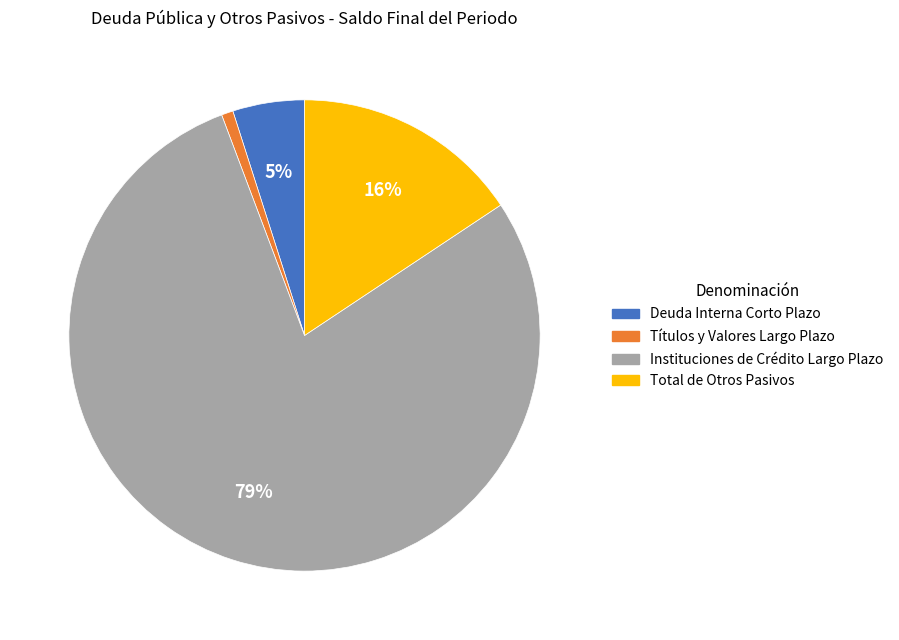

How many segments does this pie chart have?

4